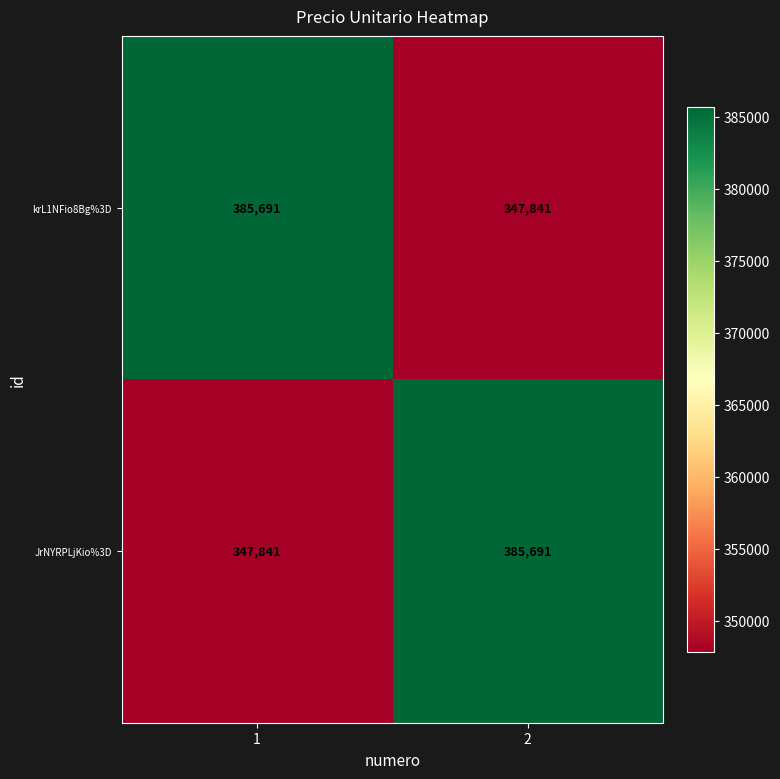

What is the lowest value of the JrNYRPLjKio%3D series?

347841